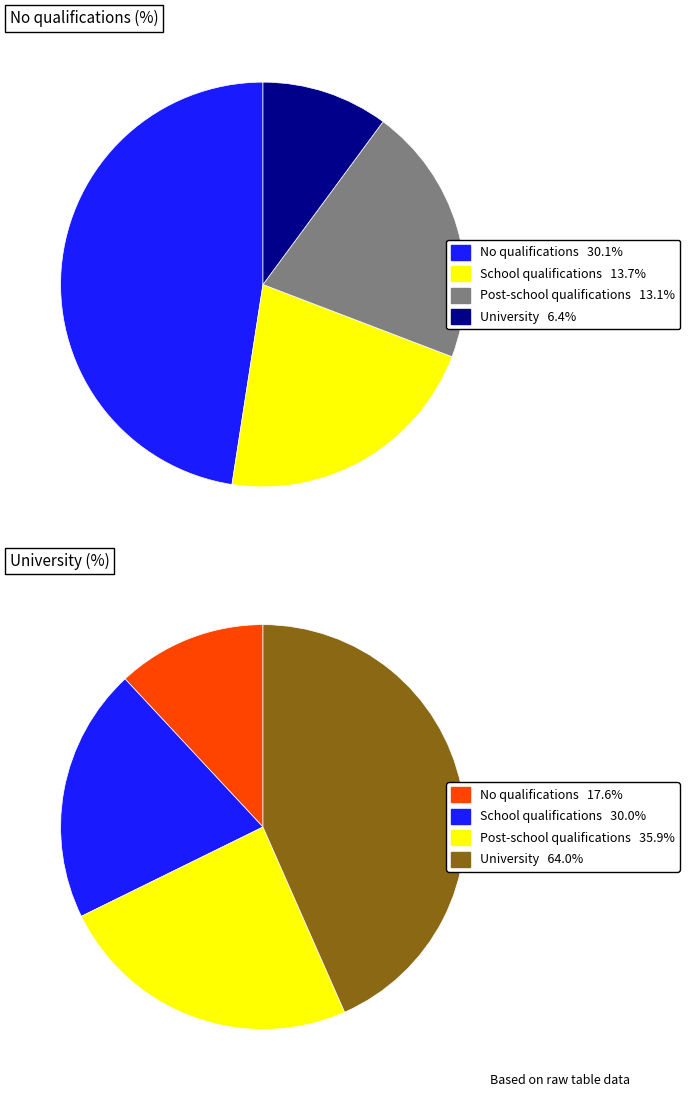

Is there a majority slice in this chart?

No